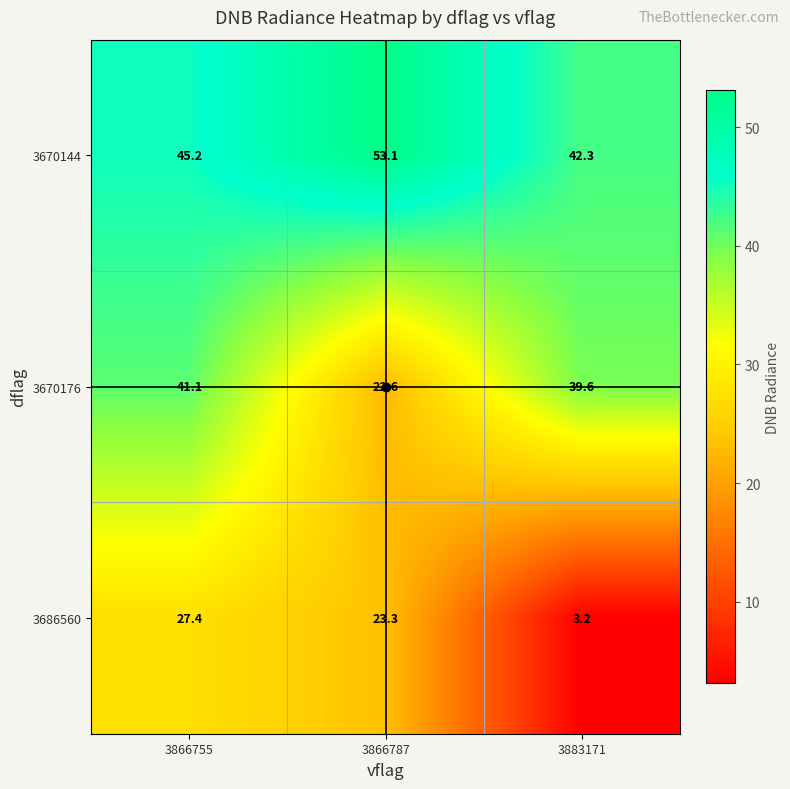

Rank the series at 3866755 from lowest to highest value.

3686560, 3670176, 3670144